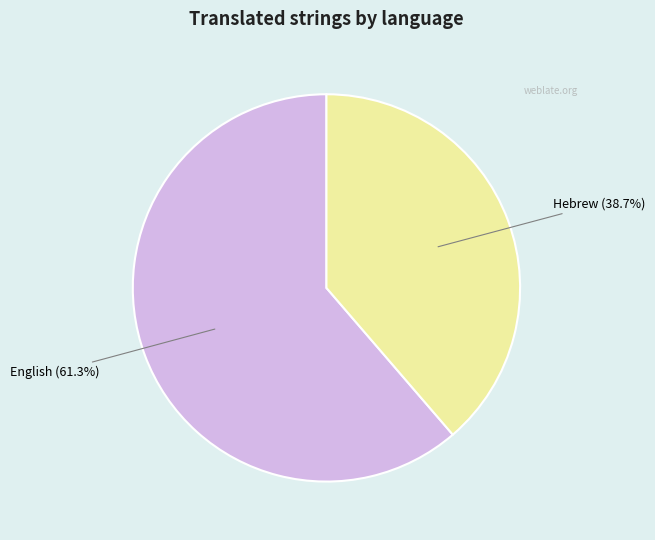

True or false: Hebrew accounts for 39% of the total.

True